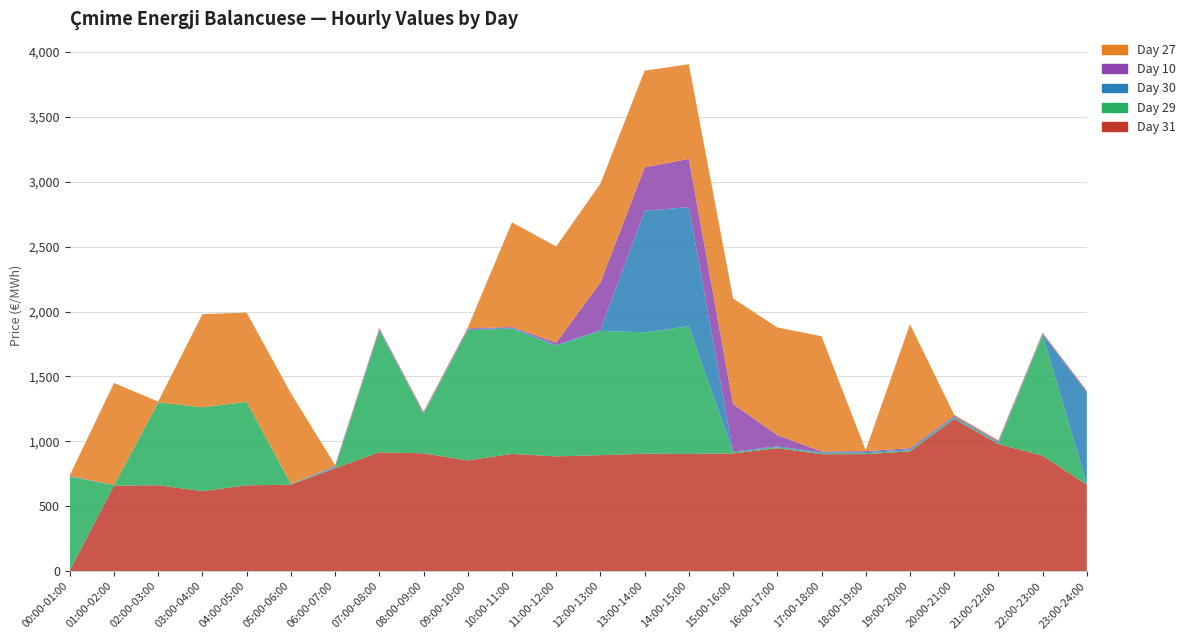

Reading right to left, transcribe all the data shown in this chart.

Day 31: 665.2	889.5	979.3	1172.6	922.6	901.6	901.2	947.4	907.1	903.3	904.6	893.4	884.3	903.2	853.2	907.6	915.5	793.0	666.5	661.0	616.4	662.1	658.5	5.5
Day 29: 6.1	930.3	7.0	7.5	7.6	7.3	7.1	7.1	7.3	983.2	935.2	957.3	850.7	965.9	1003.4	301.3	939.3	6.2	5.1	643.3	646.1	638.4	4.8	720.8
Day 30: 707.6	5.4	7.6	8.9	8.9	7.8	6.9	6.9	6.6	918.3	936.5	6.6	6.4	6.4	6.5	6.8	6.6	6.5	0.0	0.0	0.0	0.0	0.0	5.3
Day 10: 6.6	7.6	7.8	8.5	8.4	7.6	6.6	86.6	366.1	371.6	334.7	365.9	18.6	5.7	6.6	7.4	7.3	6.4	0.0	0.0	0.0	0.0	0.0	0.0
Day 27: 5.7	6.5	6.9	7.3	955.5	7.2	888.0	829.6	814.4	729.0	744.8	762.5	741.4	806.1	6.7	6.7	6.2	5.7	699.2	687.4	717.2	6.2	785.9	6.7